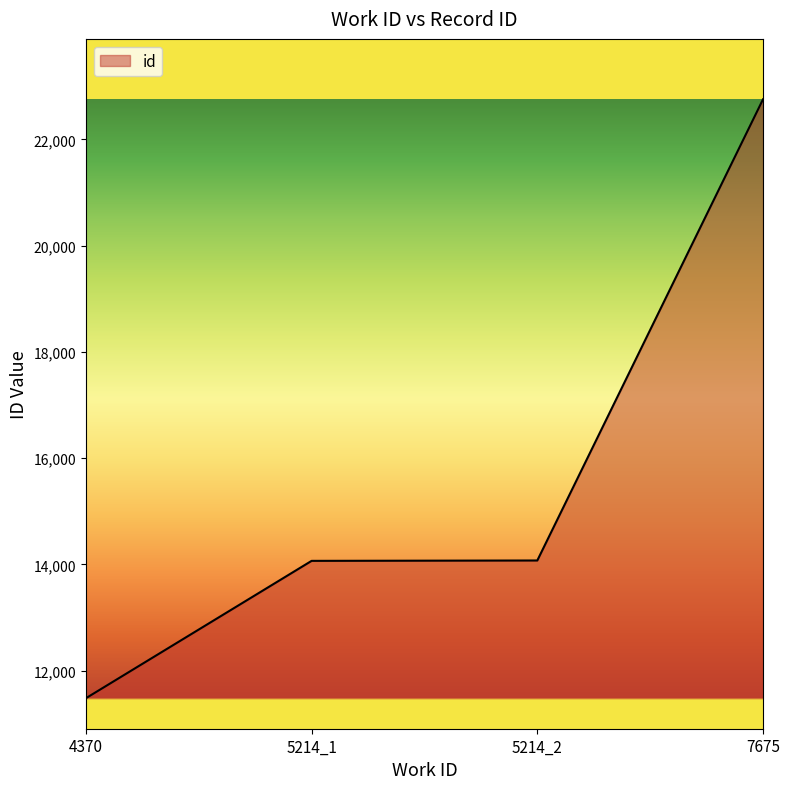

What is the difference between the values at 4370 and 5214_2?

2592